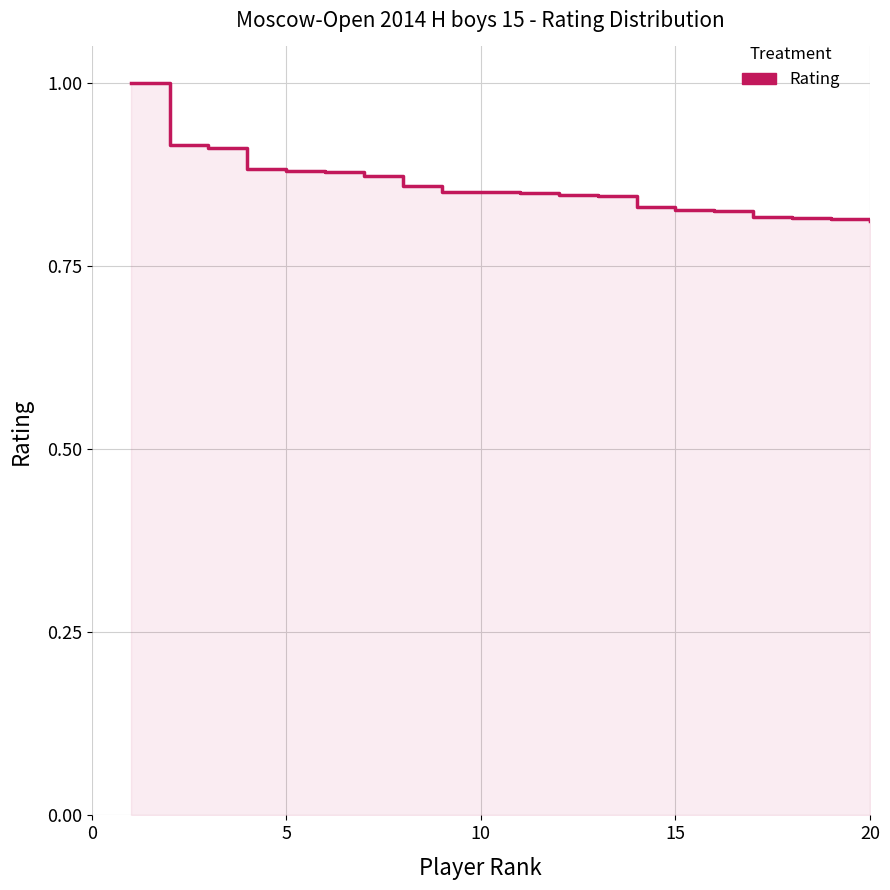

The chart shows a value of 0.5 at 20. True or false?

False